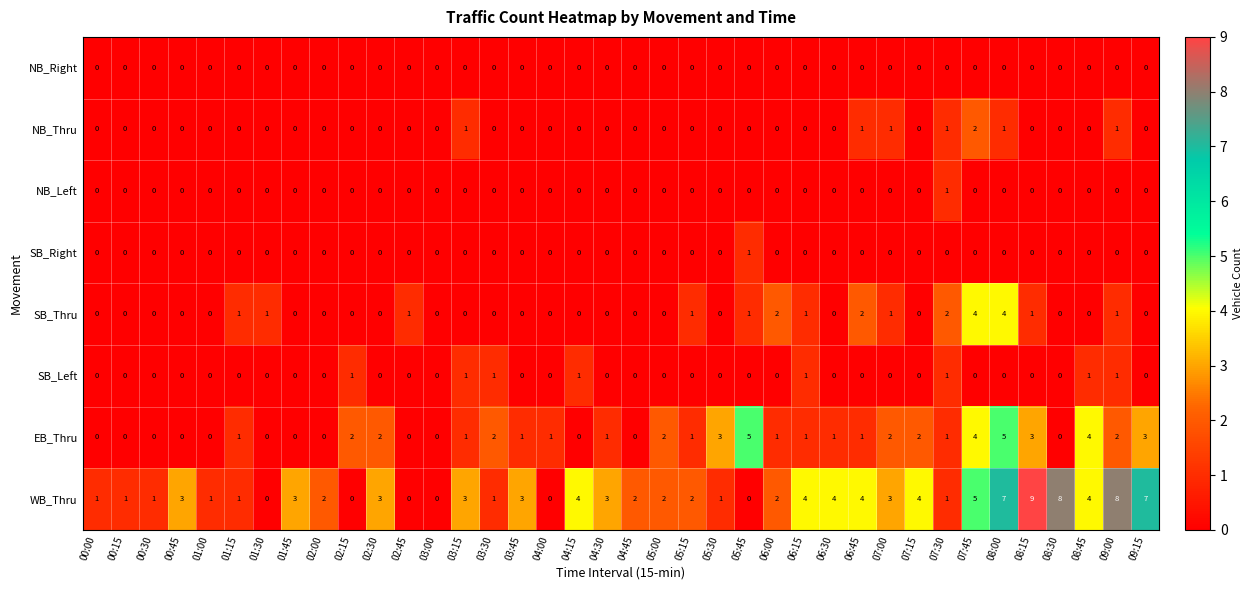

Which series has the largest total across all categories?

WB_Thru